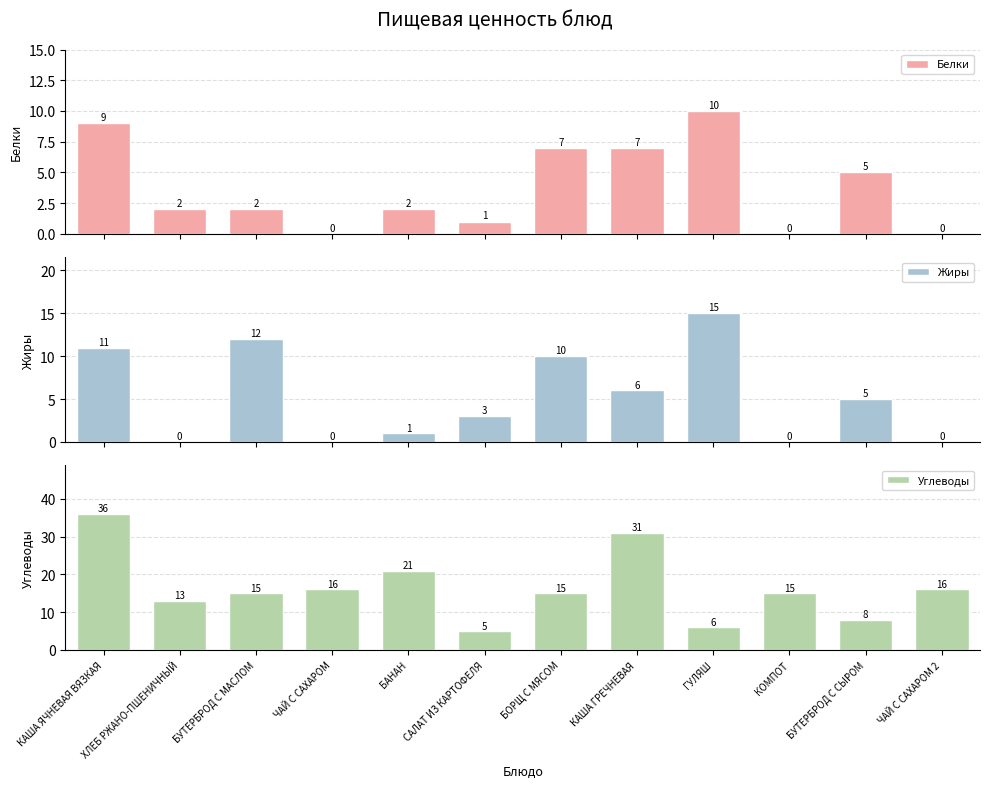

How many data points in Белки are less than 2?

4